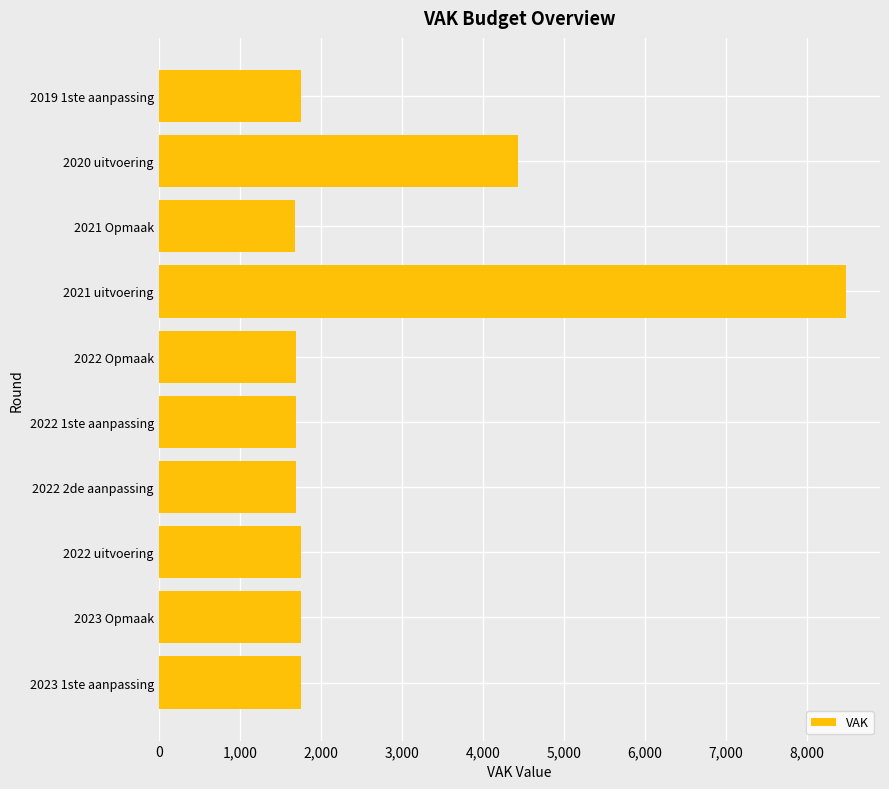

Approximately how many times larger is the value at 2019 1ste aanpassing compared to 2022 2de aanpassing?

1.0